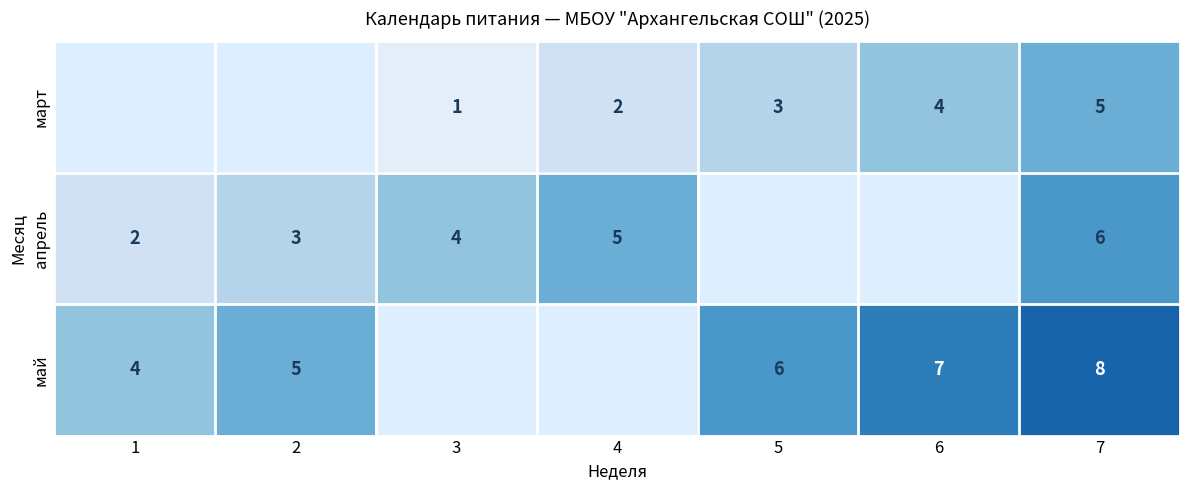

What is the sum of the март values at 4 and 3?

3